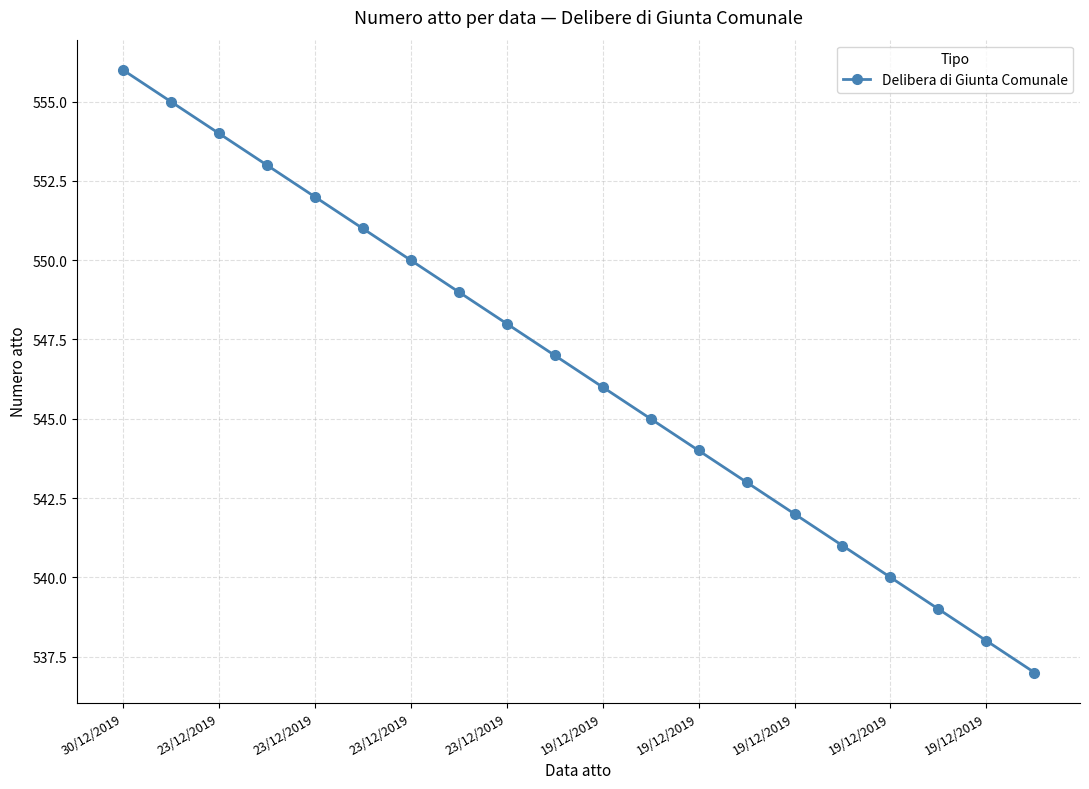

Reading left to right, transcribe all the data shown in this chart.

556	555	554	553	552	551	550	549	548	547	546	545	544	543	542	541	540	539	538	537